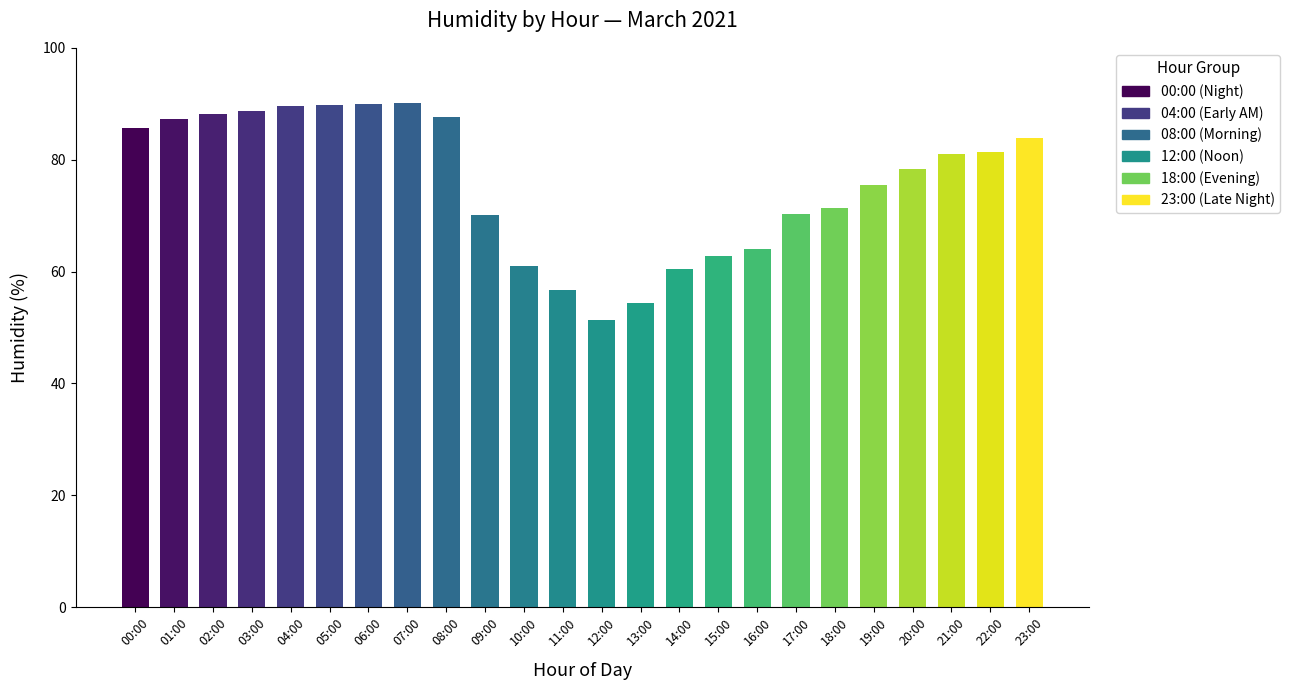

What is the approximate value at 19:00?

75.5